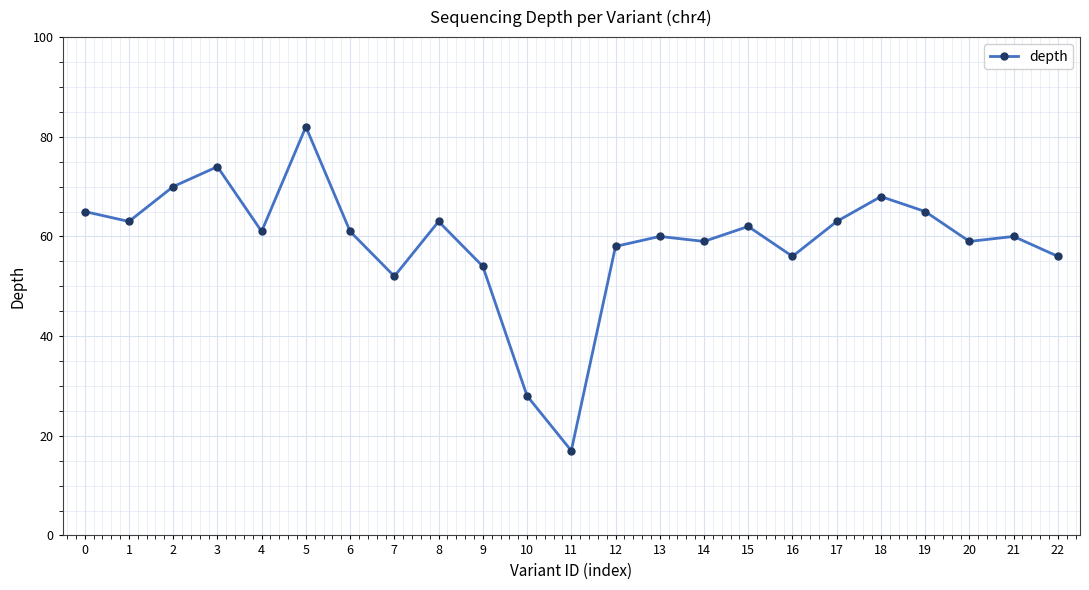

Which label corresponds to the smallest value in the chart?

11